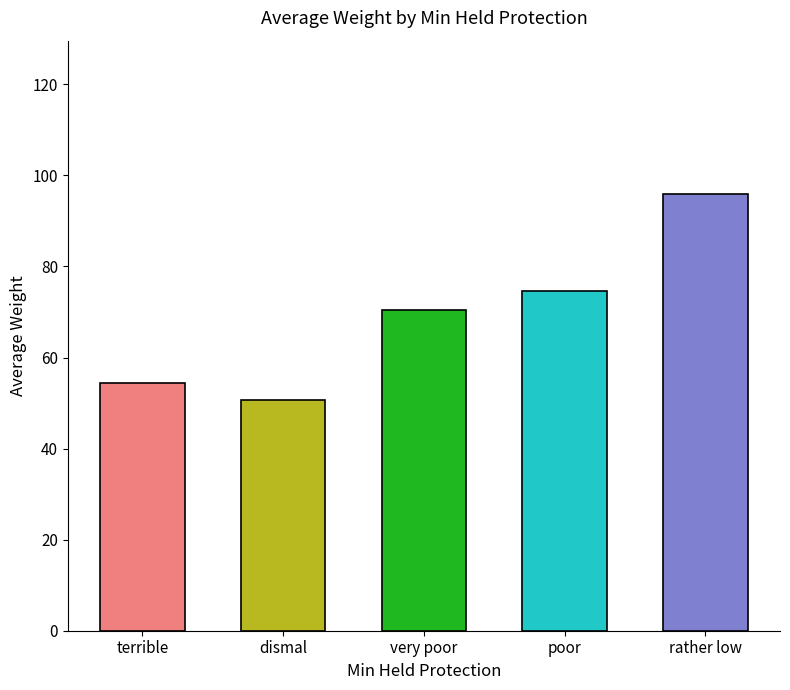

At which label does the data first exceed 70?

very poor